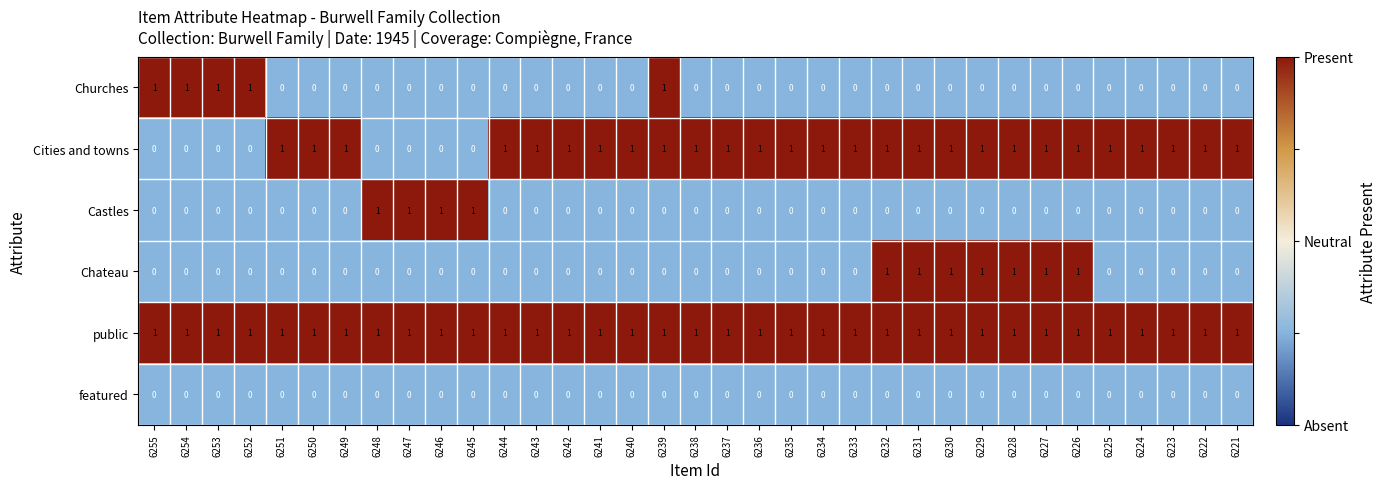

Which series has the largest total across all categories?

public